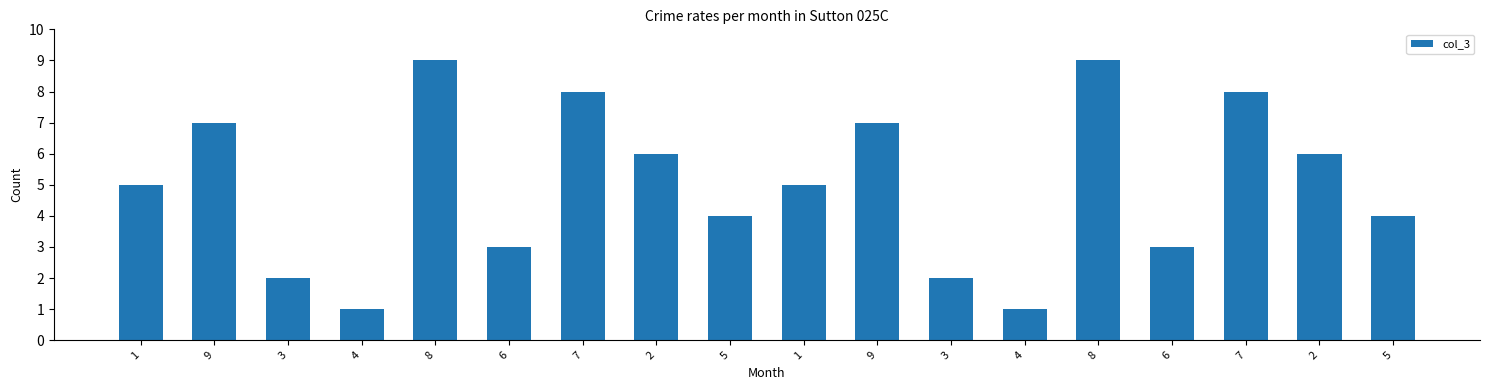

The value at 7 is 8. True or false?

True